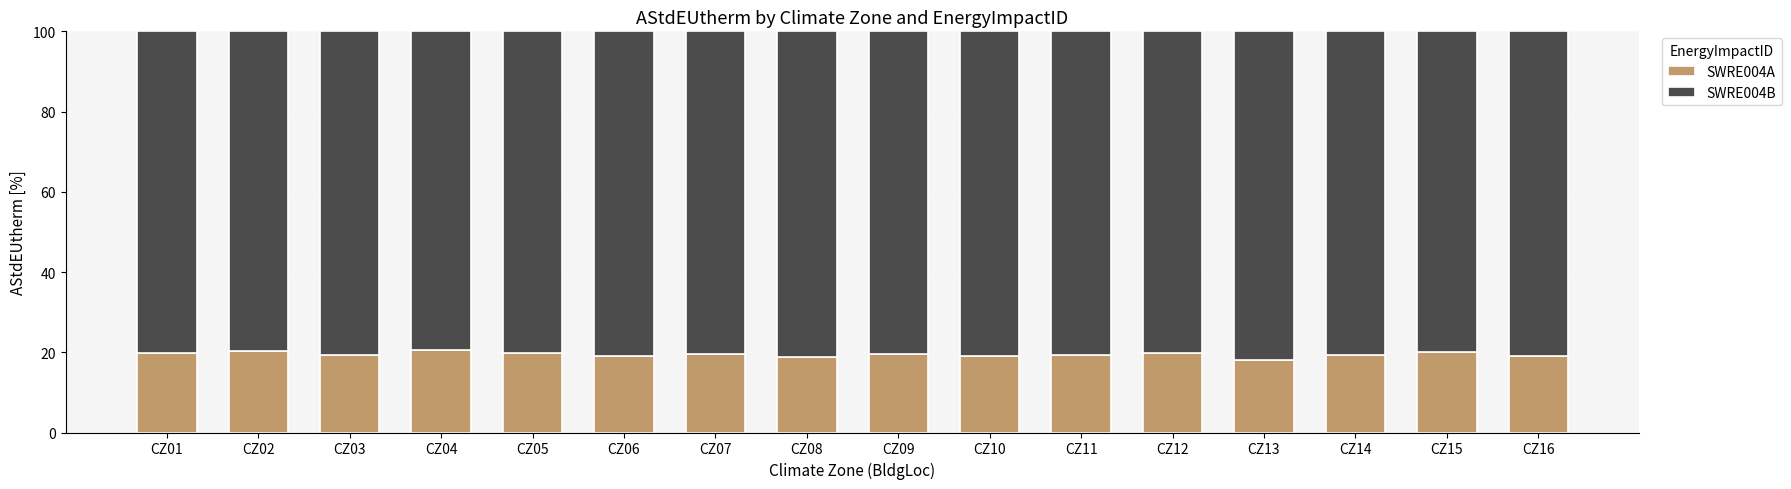

Is it true that SWRE004A equals 20.2 at CZ02?

True